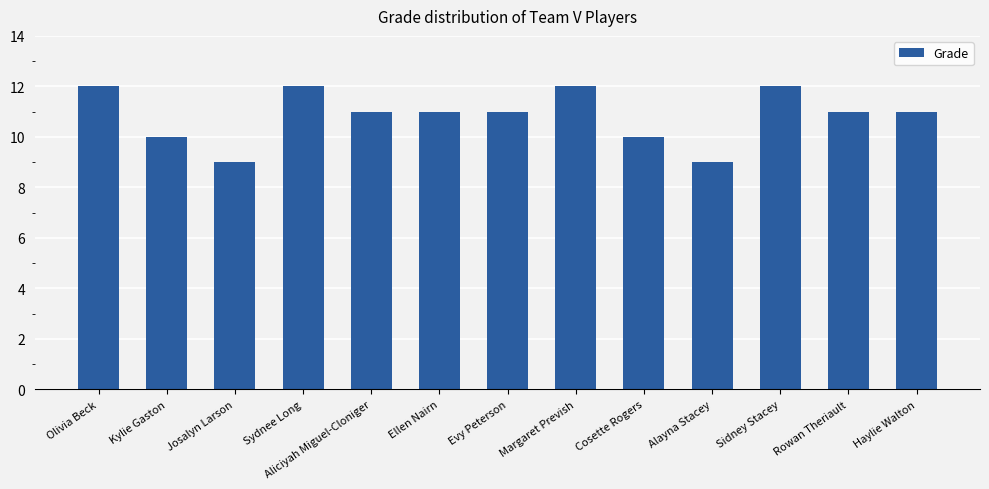

What is the maximum value shown in the chart?

12